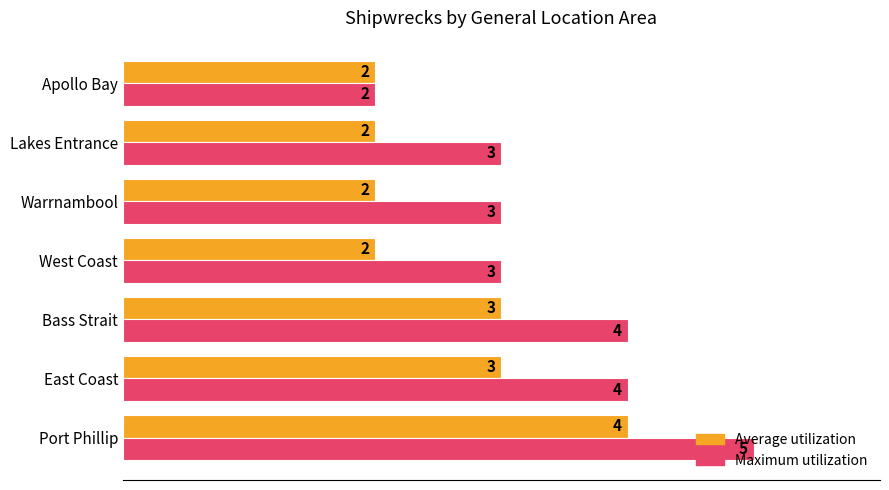

What is the smallest value displayed?

2